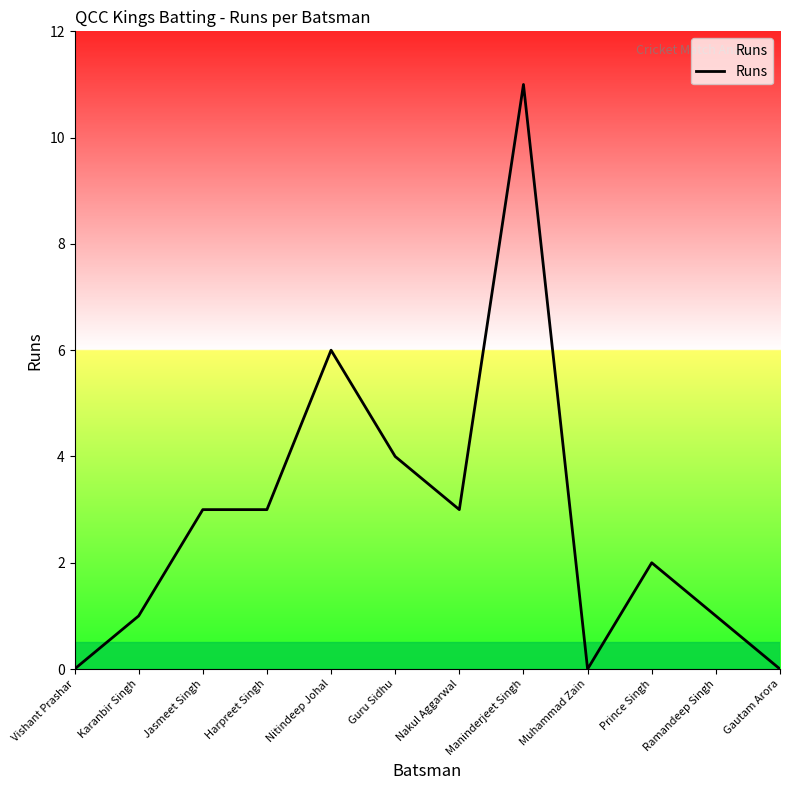

Which has a higher value, Gautam Arora or Ramandeep Singh?

Ramandeep Singh